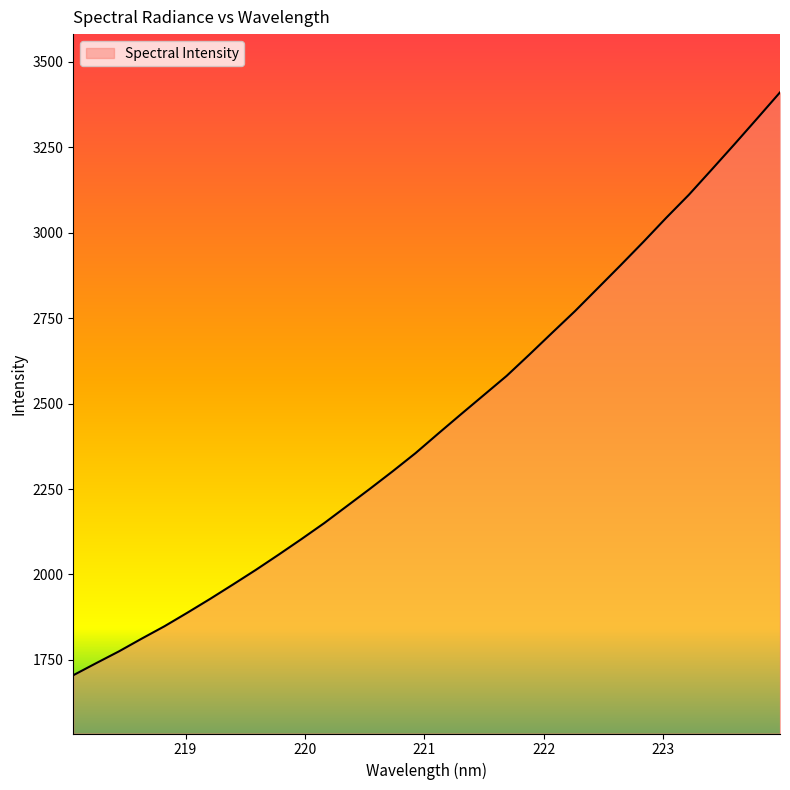

What is the greatest value displayed?

3410.6